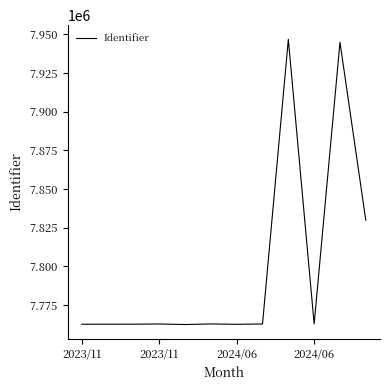

What is the smallest value displayed?

7762456